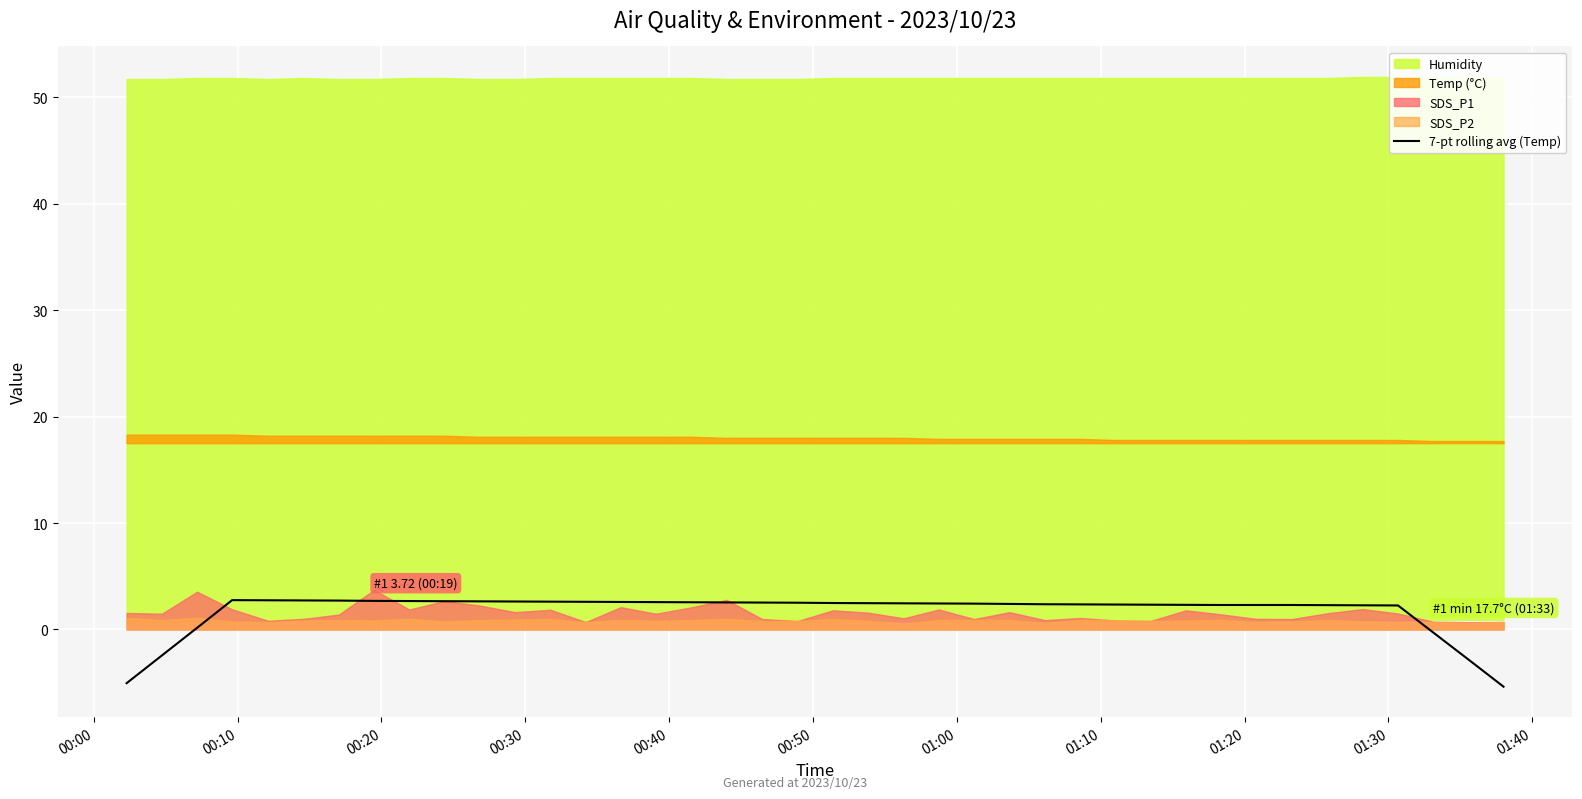

Reading left to right, extract all data points from this chart.

-5.0	-2.4	0.2	2.8	2.7	2.7	2.7	2.7	2.7	2.7	2.6	2.6	2.6	2.6	2.6	2.6	2.6	2.5	2.5	2.5	2.5	2.5	2.5	2.4	2.4	2.4	2.4	2.4	2.3	2.3	2.3	2.3	2.3	2.3	2.3	2.3	2.3	-0.3	-2.8	-5.4